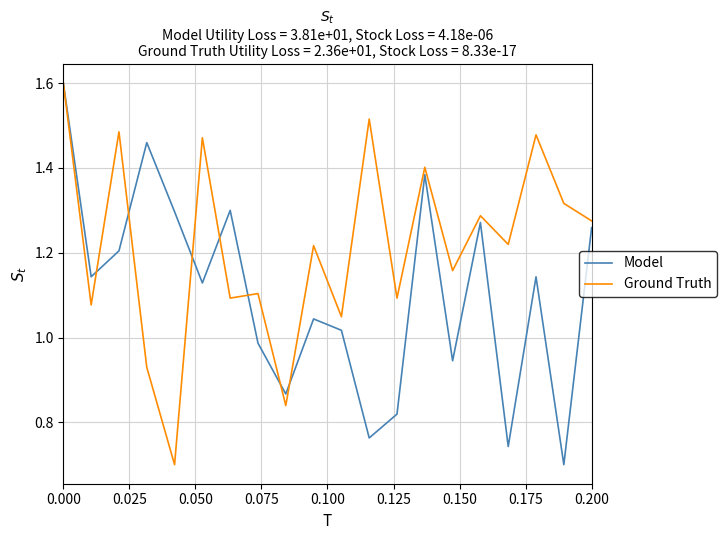

Rank the series by their average value, from highest to lowest.

Ground Truth, Model